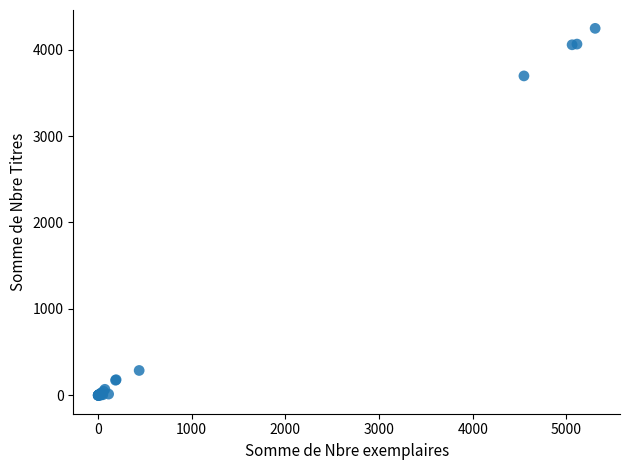

What Y value in the scatter plot is closest to 2123?

3695